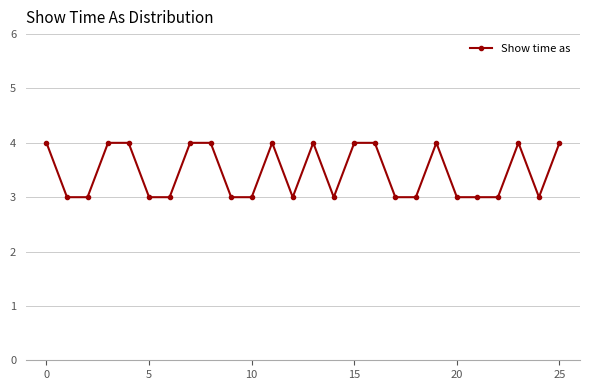

True or false: there are more than 1 points higher than both neighbors.

True